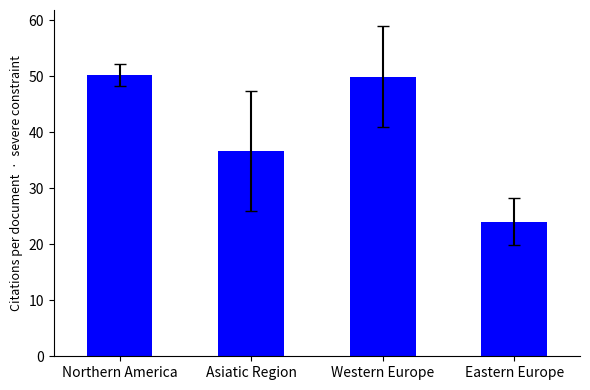

What is the difference between the maximum and second lowest values?

13.5